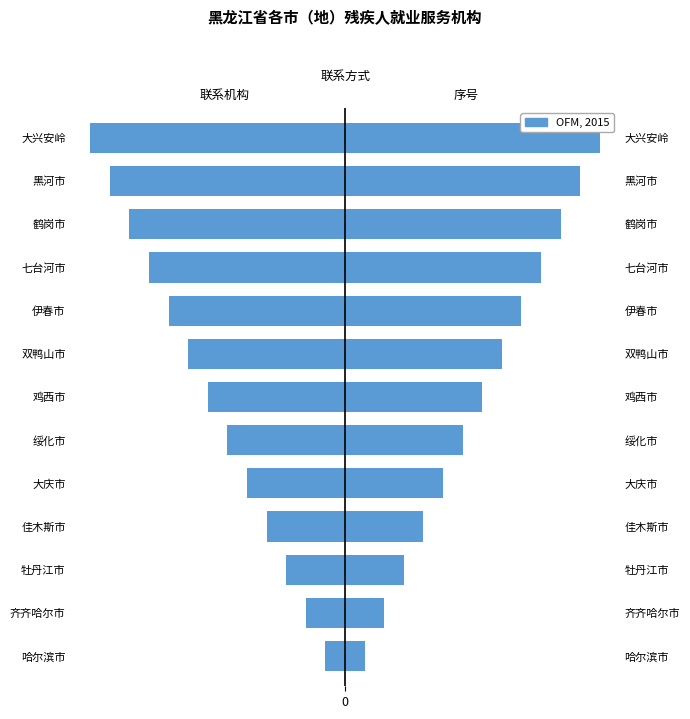

Rank the categories by value from lowest to highest.

大兴安岭, 黑河市, 鹤岗市, 七台河市, 伊春市, 双鸭山市, 鸡西市, 绥化市, 大庆市, 佳木斯市, 牡丹江市, 齐齐哈尔市, 哈尔滨市